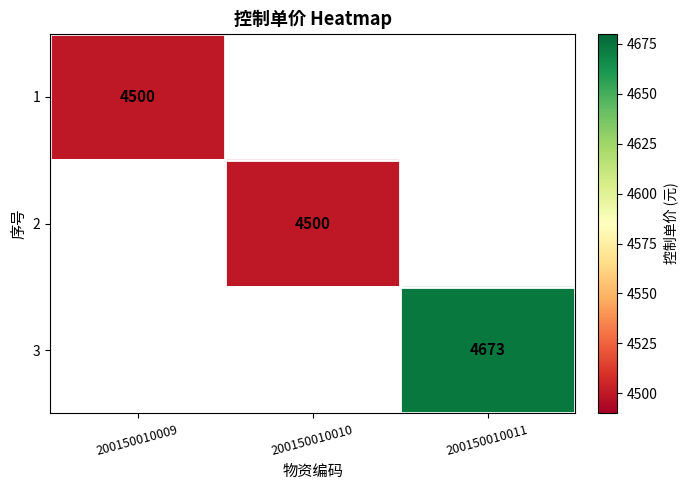

Count the number of categories in the chart.

3